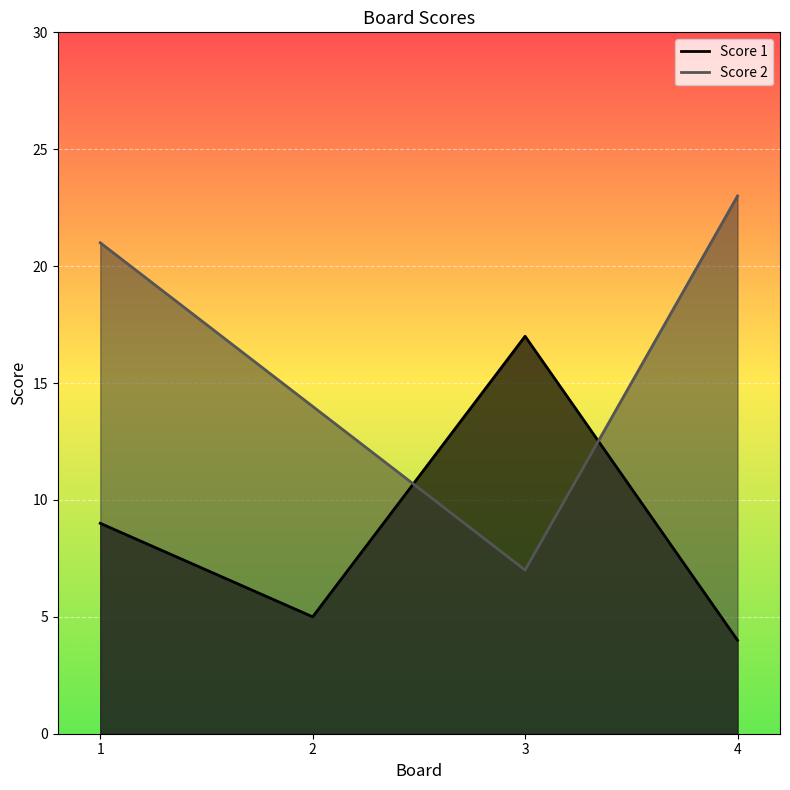

At how many categories does at least one series exceed 20?

2